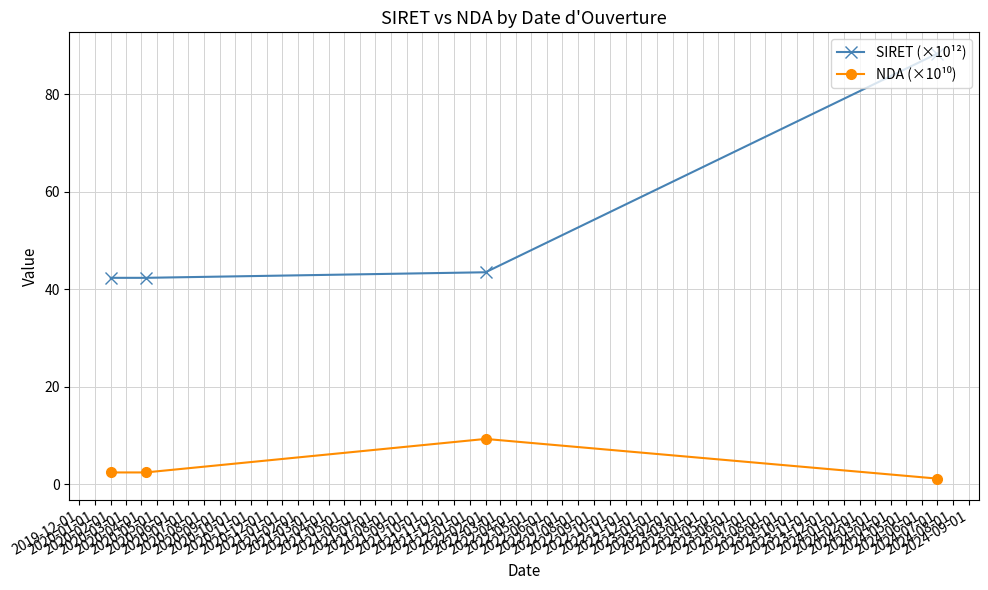

True or false: SIRET (×10¹²) has more than 1 interior local peaks.

False